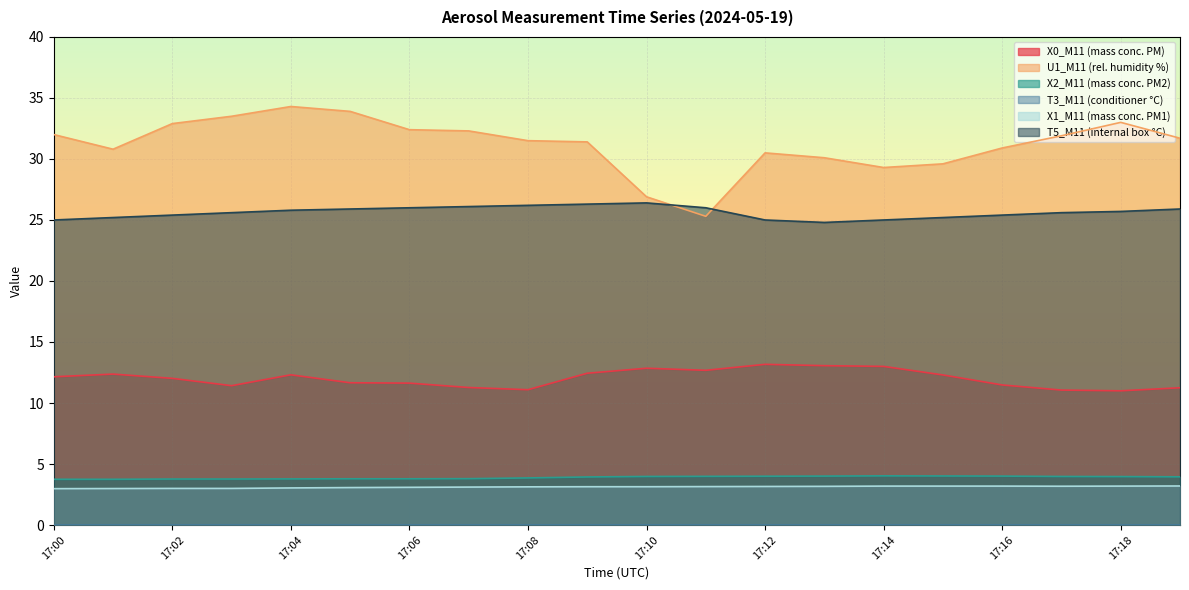

Where is U1_M11 (rel. humidity %) nearest to the value 29?

17:14